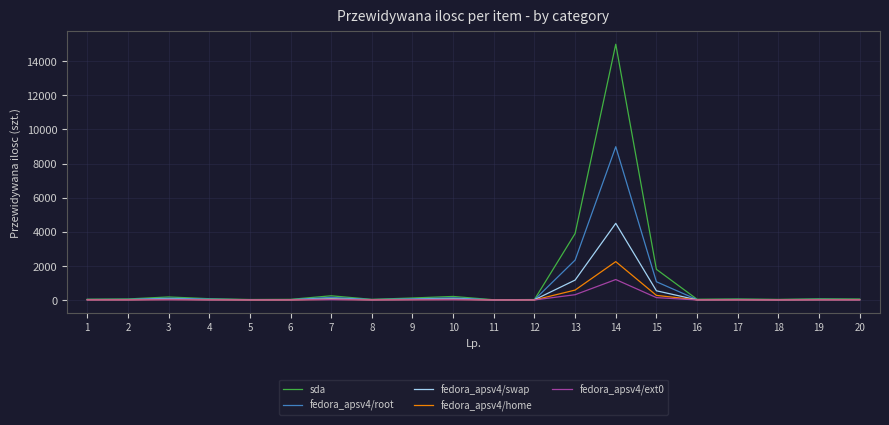

Which series has the widest spread of values?

sda